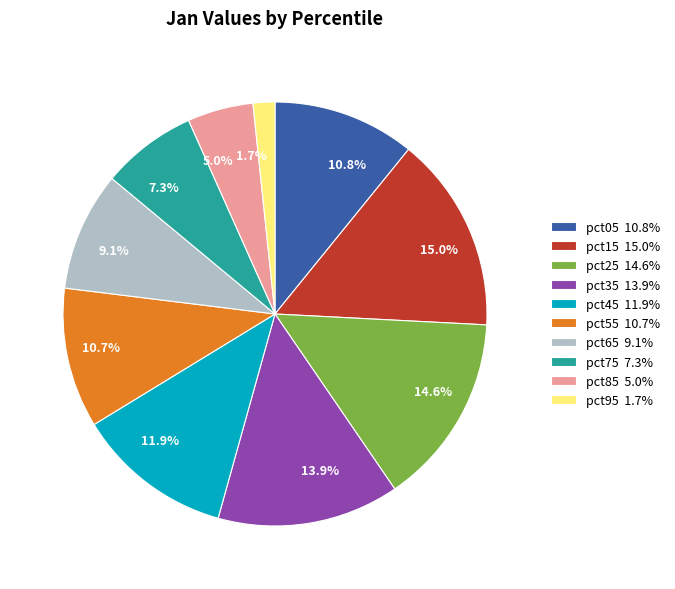

Does pct35 represent more than half of the total?

No